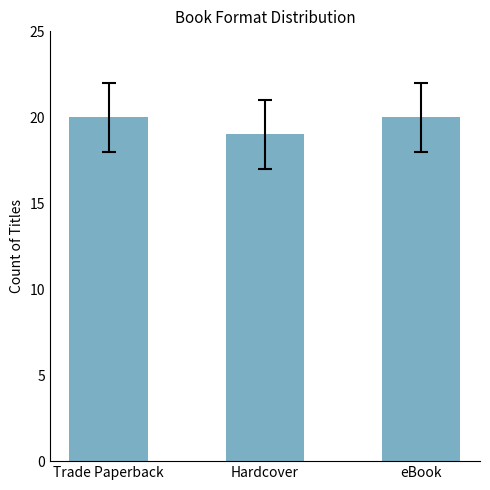

Approximately how many times larger is the value at eBook compared to Trade Paperback?

1.0